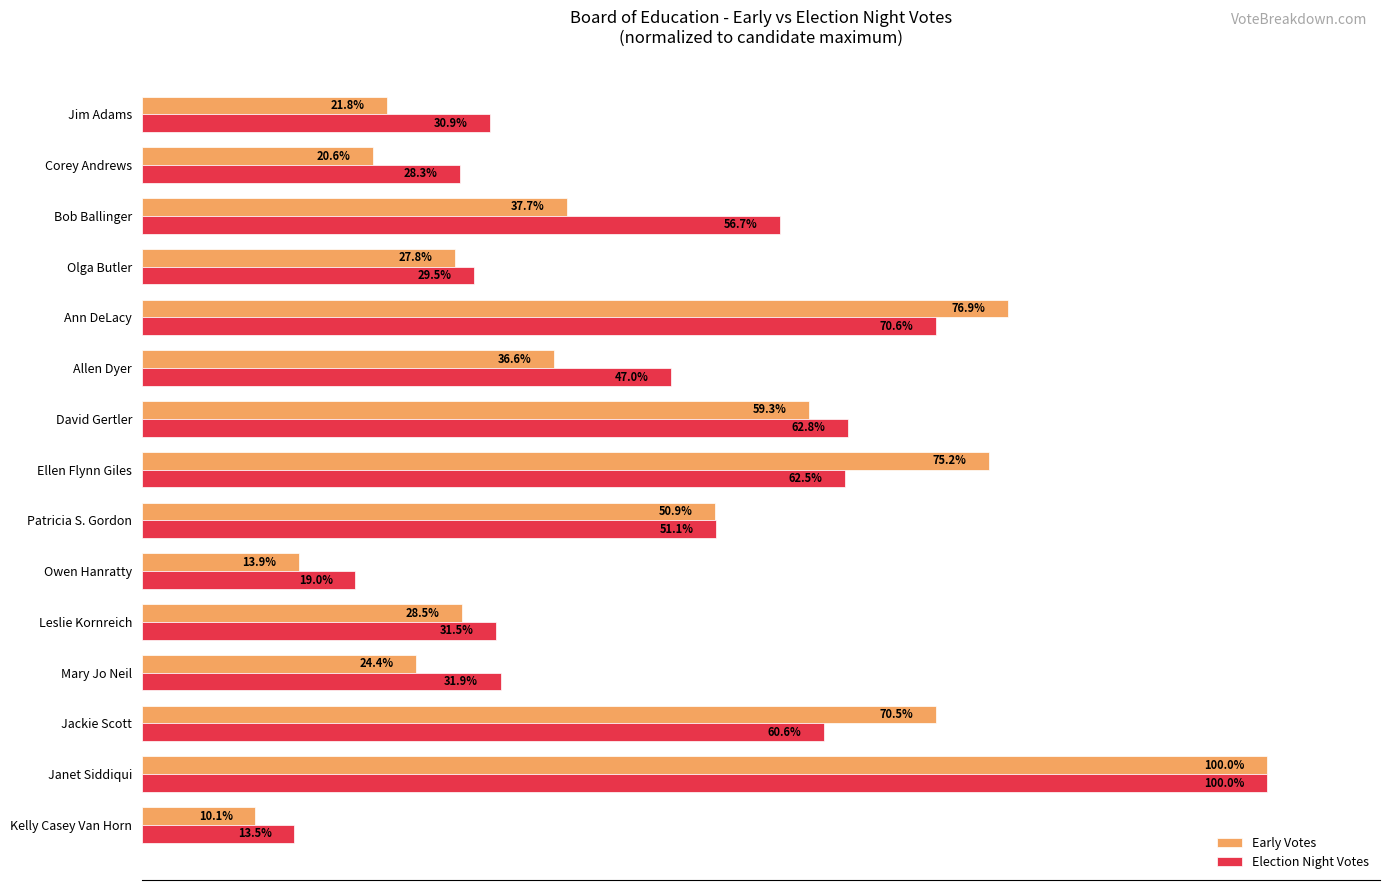

Where is Early Votes nearest to the value 55?

Patricia S. Gordon